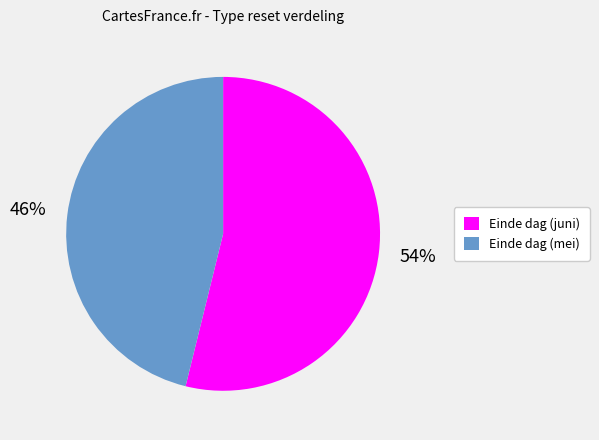

Which category accounts for the majority?

Einde dag (juni)